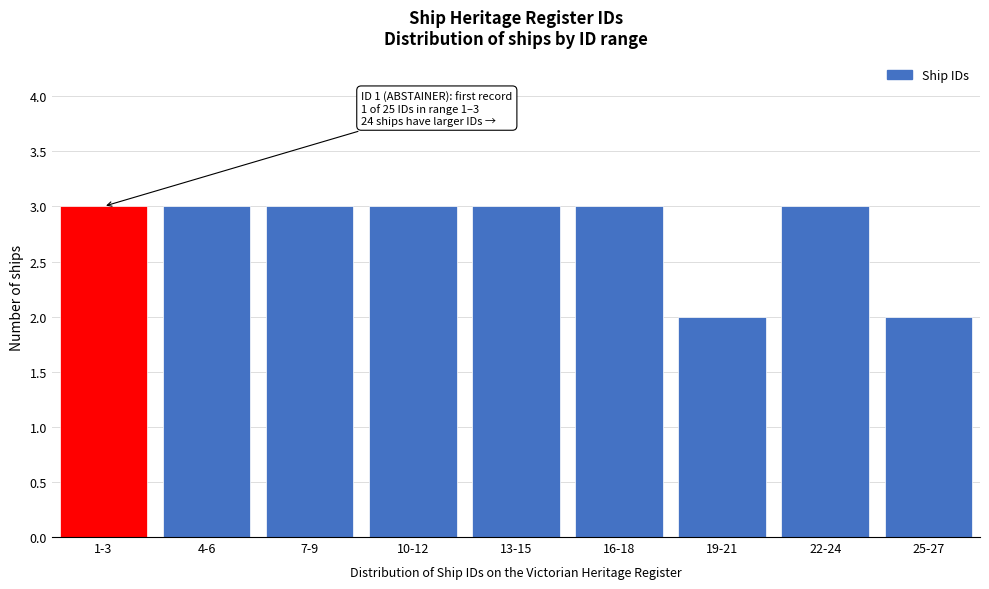

Reading left to right, extract all data points from this chart.

3	3	3	3	3	3	2	3	2